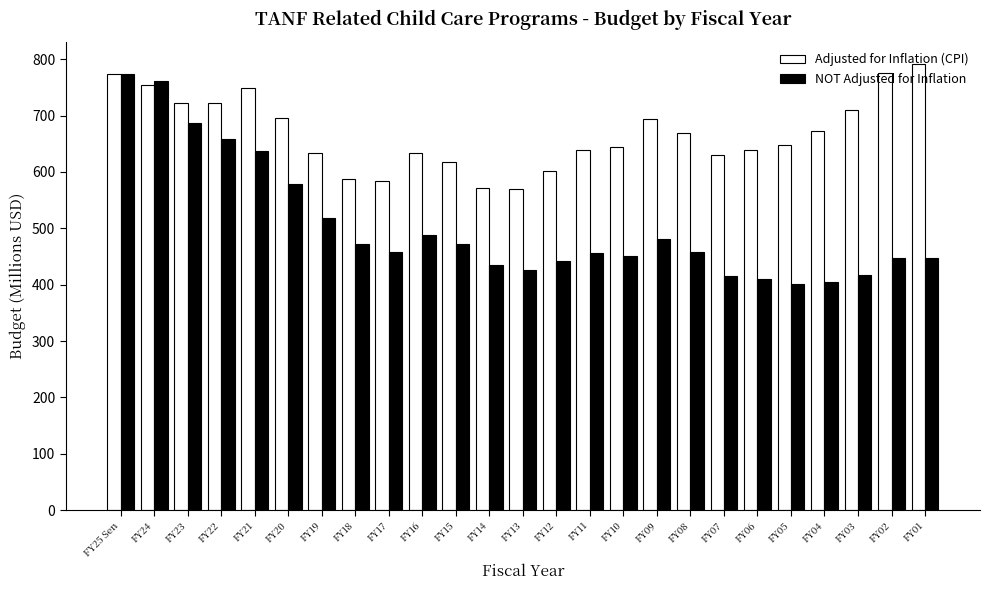

What is the difference between the highest and lowest values at FY04?

268.2